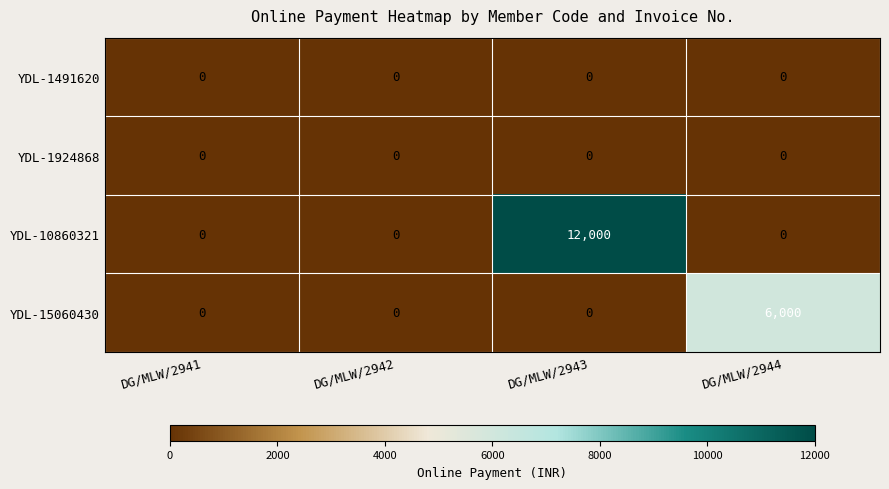

Reading left to right, transcribe all the data shown in this chart.

YDL-1491620: DG/MLW/2941=0	DG/MLW/2942=0	DG/MLW/2943=0	DG/MLW/2944=0
YDL-1924868: DG/MLW/2941=0	DG/MLW/2942=0	DG/MLW/2943=0	DG/MLW/2944=0
YDL-10860321: DG/MLW/2941=0	DG/MLW/2942=0	DG/MLW/2943=12000	DG/MLW/2944=0
YDL-15060430: DG/MLW/2941=0	DG/MLW/2942=0	DG/MLW/2943=0	DG/MLW/2944=6000